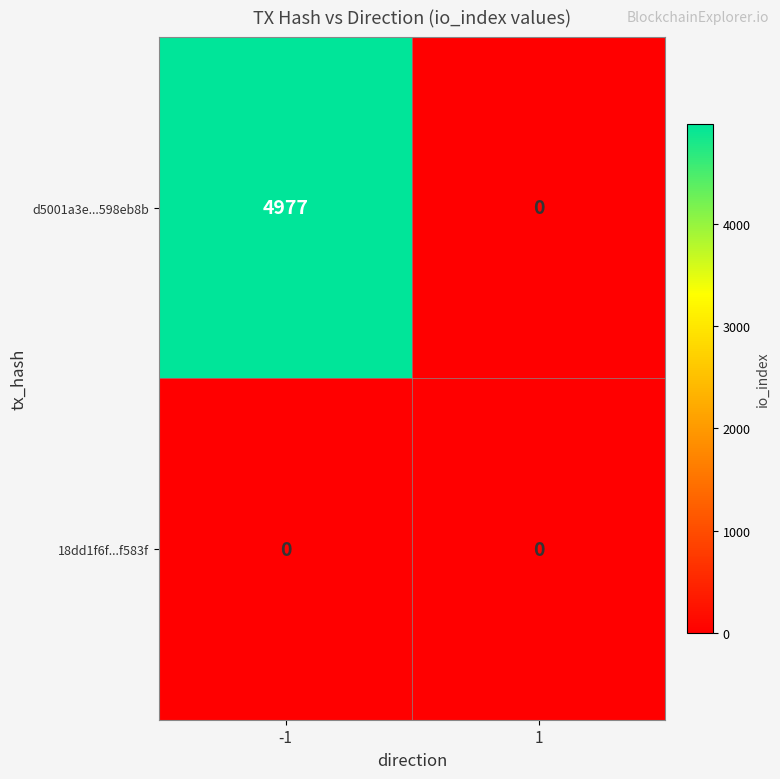

The value of d5001a3e...598eb8b at -1 is 4977. True or false?

True